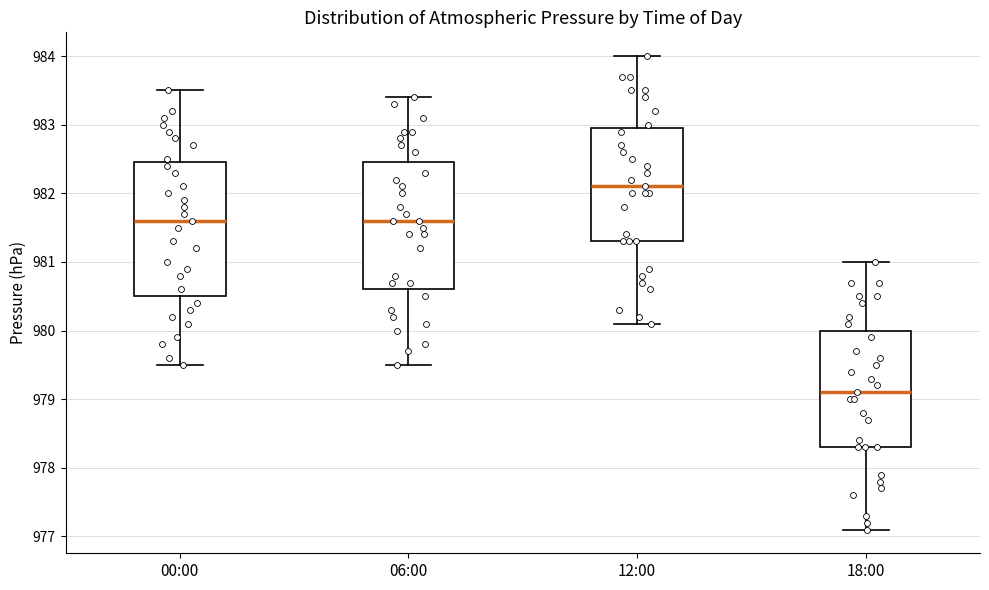

Reading left to right, transcribe this box plot: for each box, give where its median line is, the range the box spans, and where its two whiskers end, as read against the y-axis. The values are not printed on the chart, so give them approximately, as read against the axis.

00:00: median 981.6, box 980.5 to 982.5, whiskers 979.5 to 983.5
06:00: median 981.6, box 980.6 to 982.5, whiskers 979.5 to 983.4
12:00: median 982.1, box 981.3 to 983.0, whiskers 980.1 to 984.0
18:00: median 979.1, box 978.3 to 980.0, whiskers 977.1 to 981.0